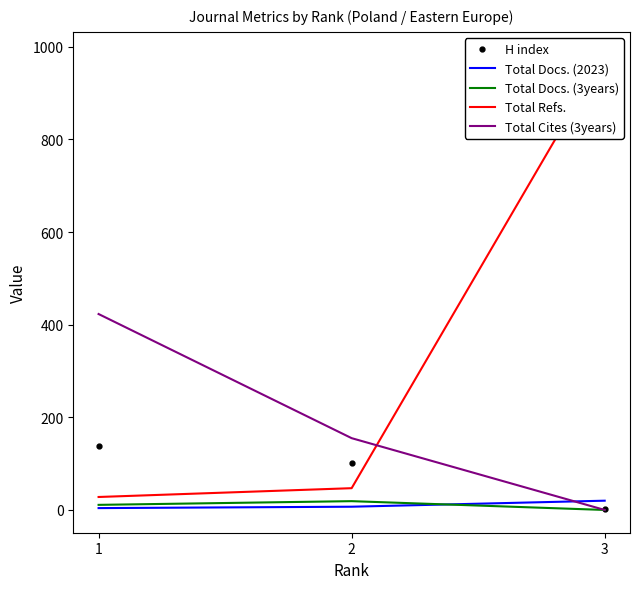

List the series in order of their peak value, lowest first.

Total Docs. (3years), Total Docs. (2023), H index, Total Cites (3years), Total Refs.